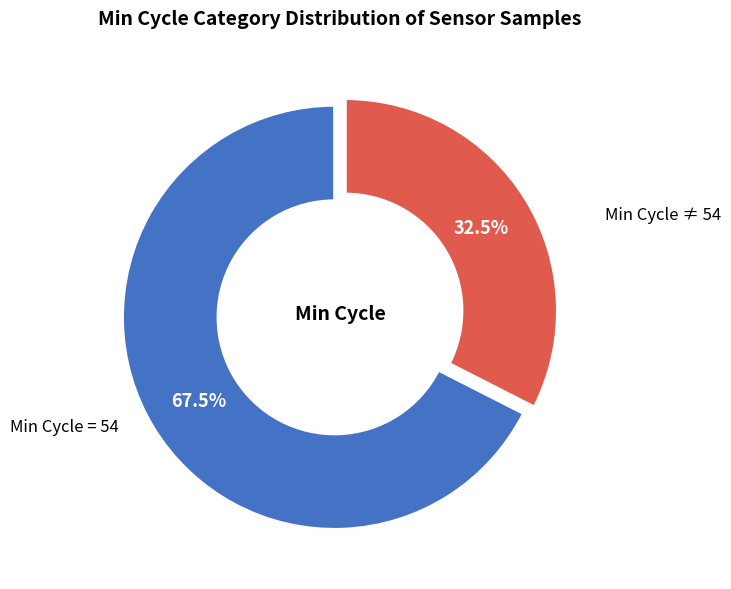

What is the smallest slice in the pie chart?

Min Cycle ≠ 54